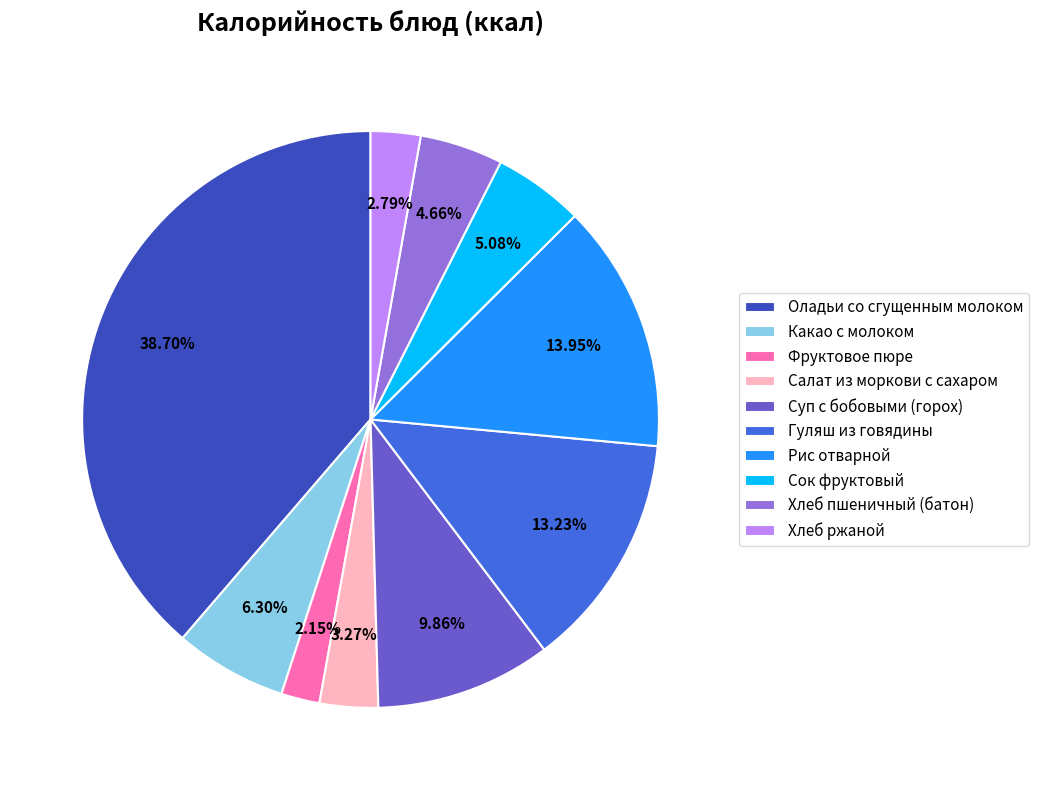

How much of the chart is everything except Оладьи со сгущенным молоком?

61.3%